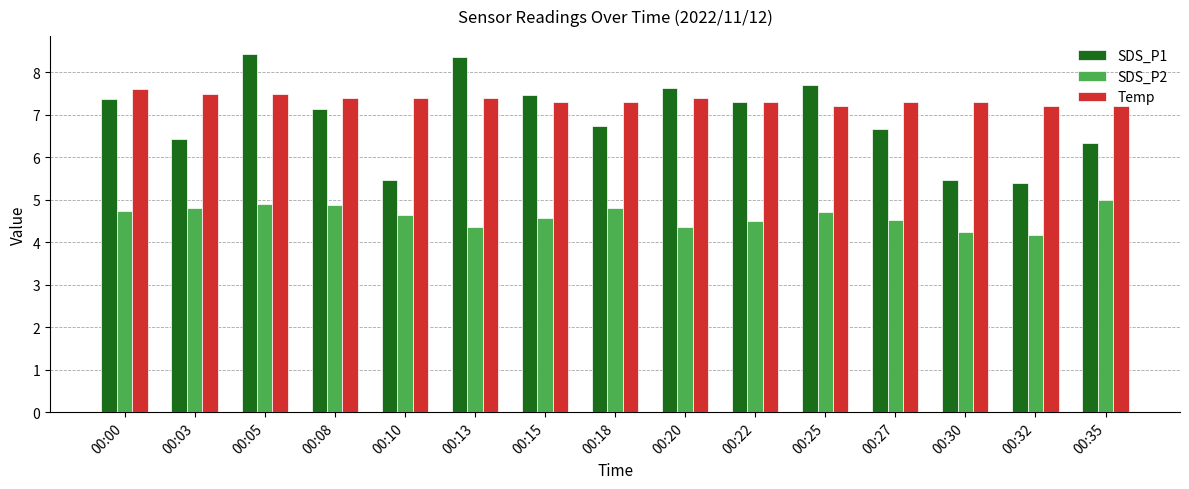

What is the value of the SDS_P1 bar at the 10th from the left?

7.3